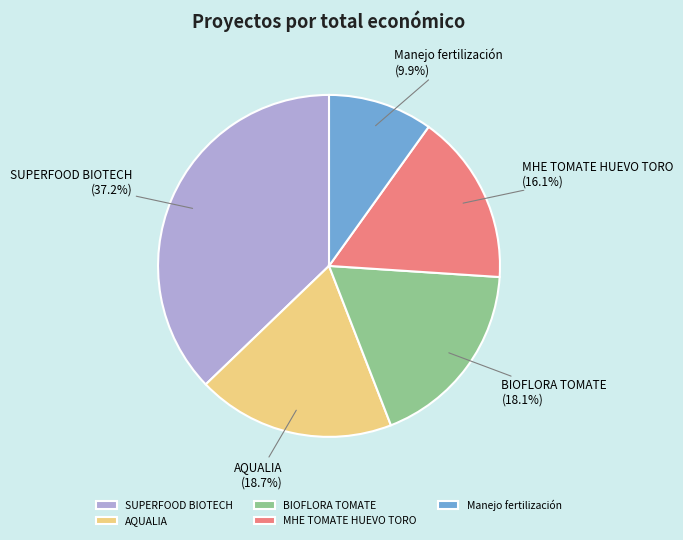

Is it true that AQUALIA is 7% of the pie?

False